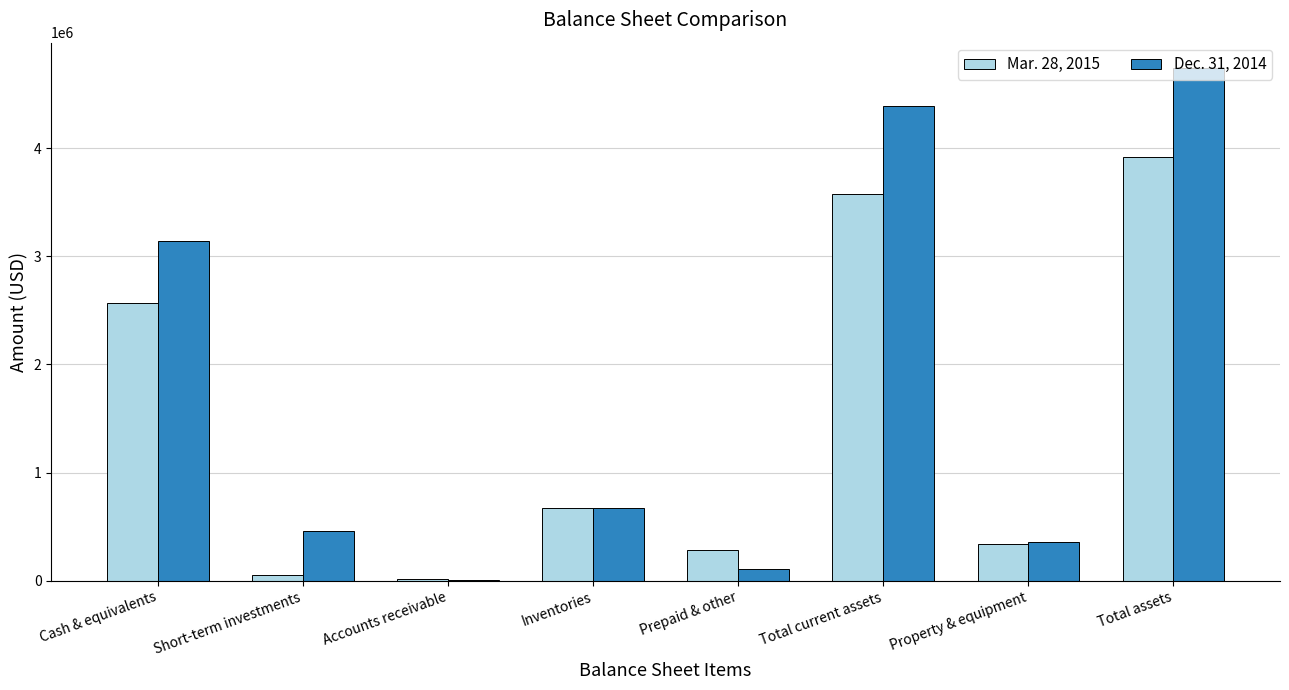

What is the difference between the Mar. 28, 2015 values at Accounts receivable and Cash & equivalents?

2553000